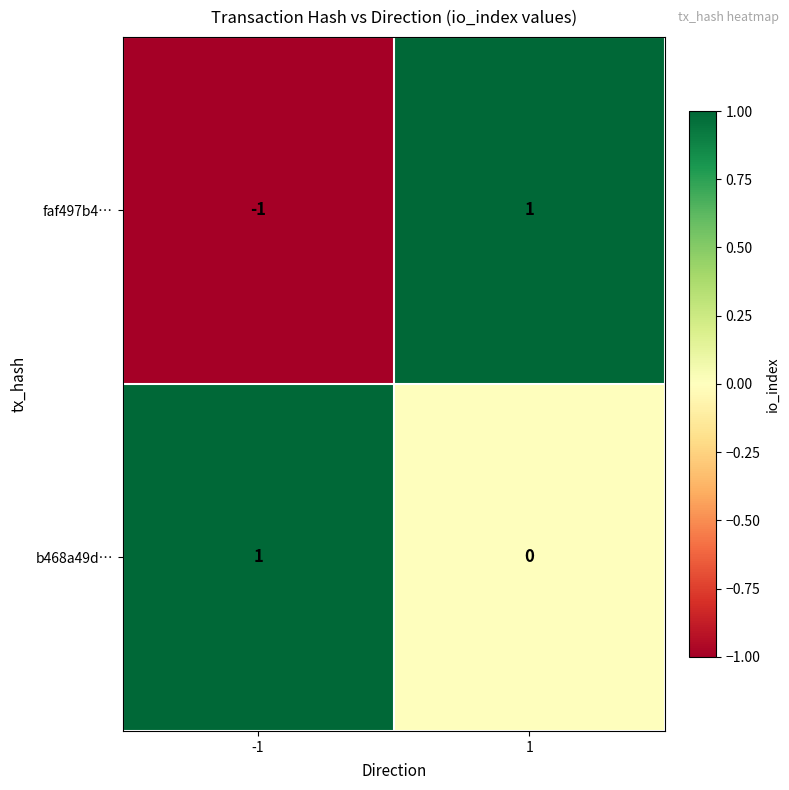

Reading right to left, extract all data points from this chart.

faf497b4…: 1	-1
b468a49d…: 0	1